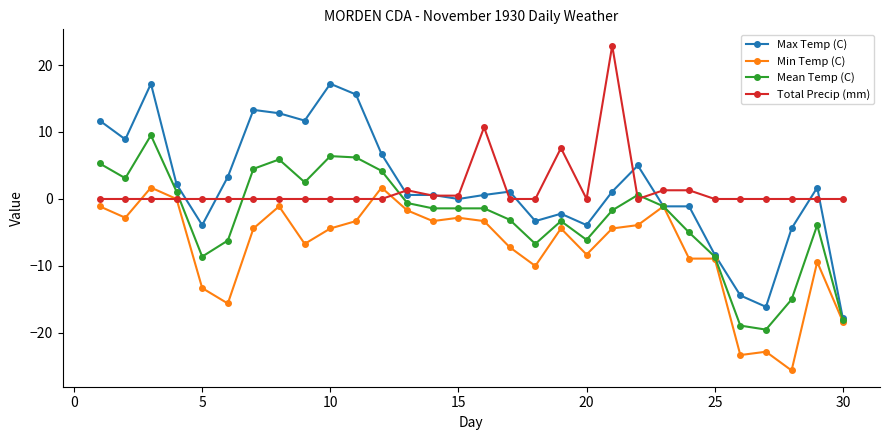

Which series has the widest spread of values?

Max Temp (C)